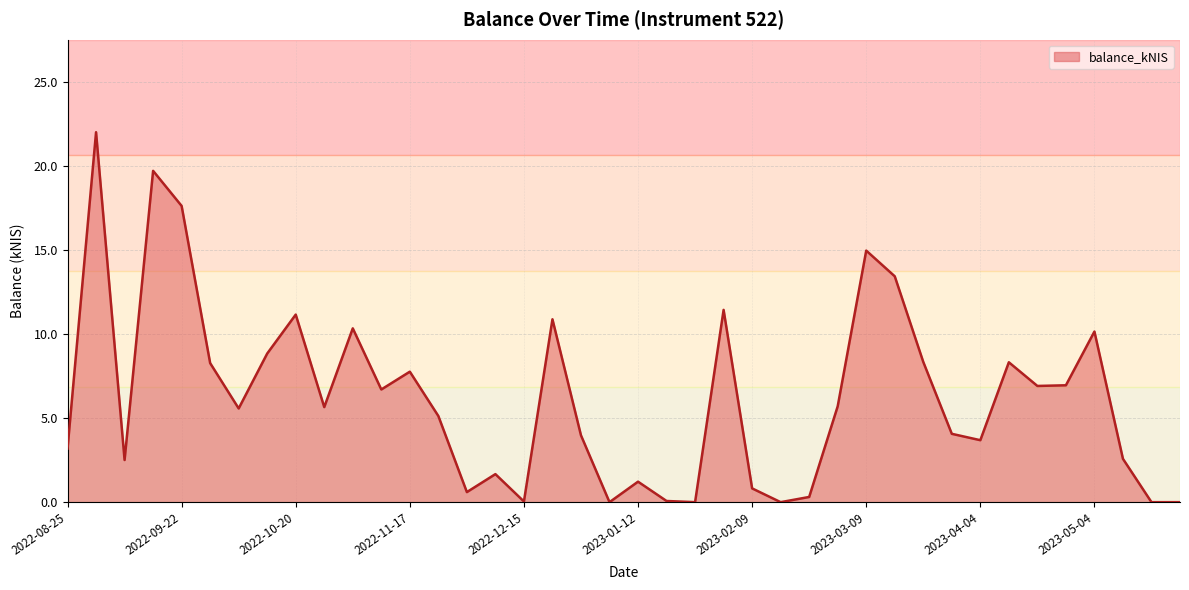

What is the greatest value displayed?

22.0